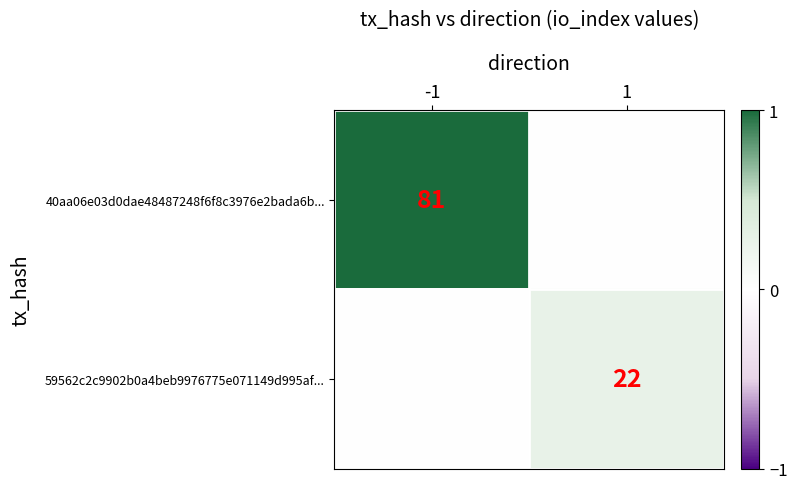

The 40aa06e03d0dae48487248f6f8c3976e2bada6b... series shows 81 at -1. True or false?

True